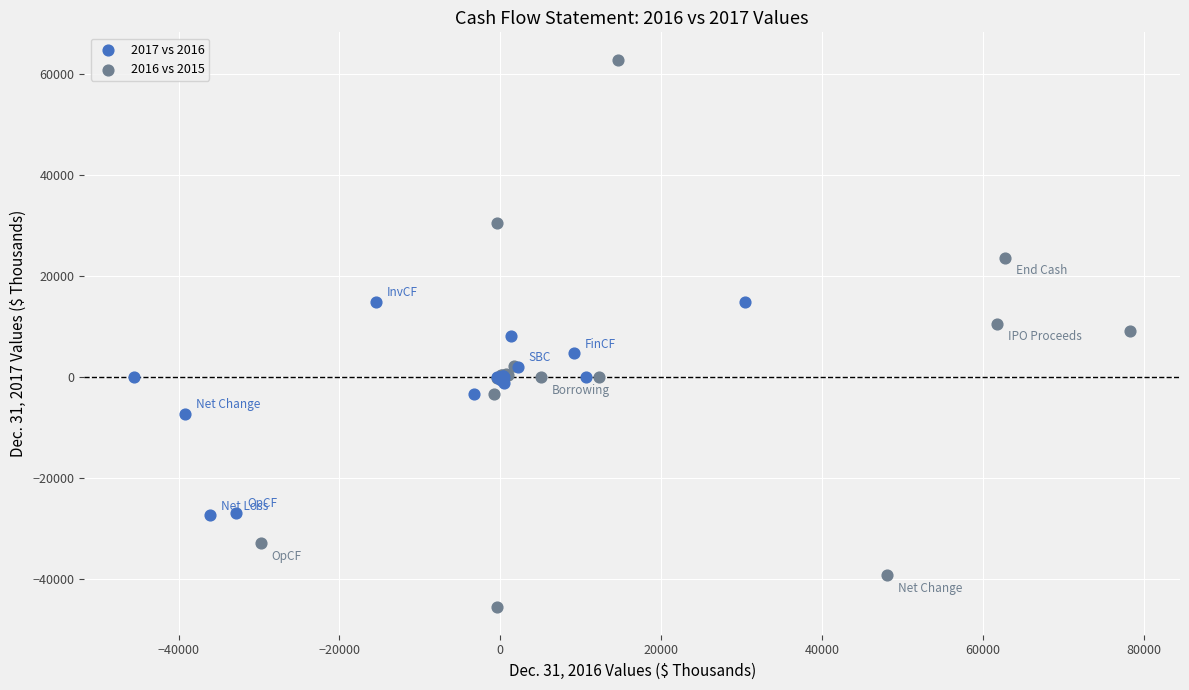

Which series contains the lowest Y value?

2016 vs 2015